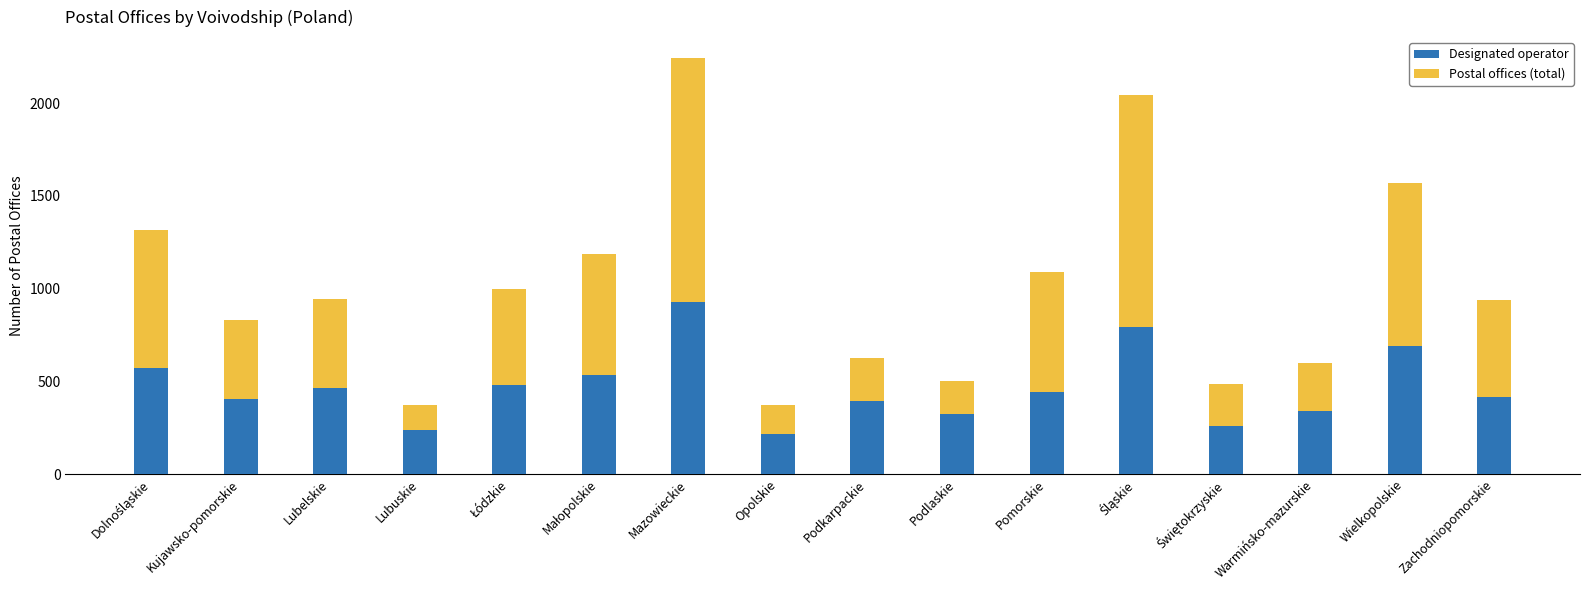

What value does the Designated operator series have at Mazowieckie?

927